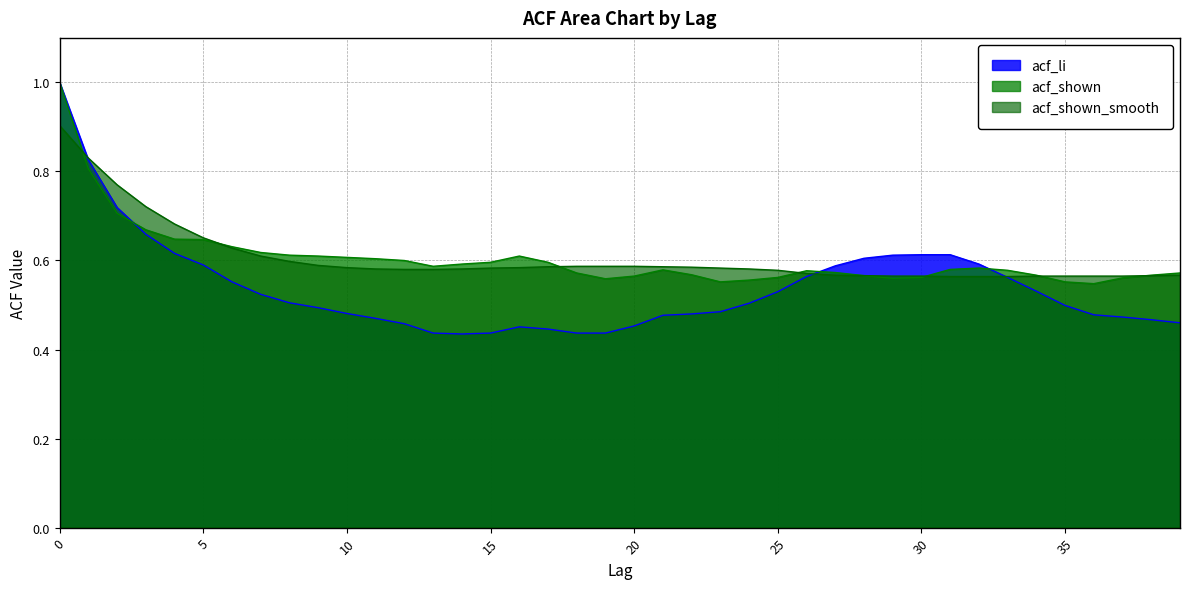

List the labels in order of acf_shown_smooth value, largest first.

0, 1, 2, 3, 4, 5, 6, 7, 8, 9, 18, 19, 20, 17, 21, 22, 10, 16, 15, 23, 11, 14, 24, 12, 13, 25, 26, 27, 39, 28, 38, 29, 30, 34, 35, 36, 37, 31, 32, 33